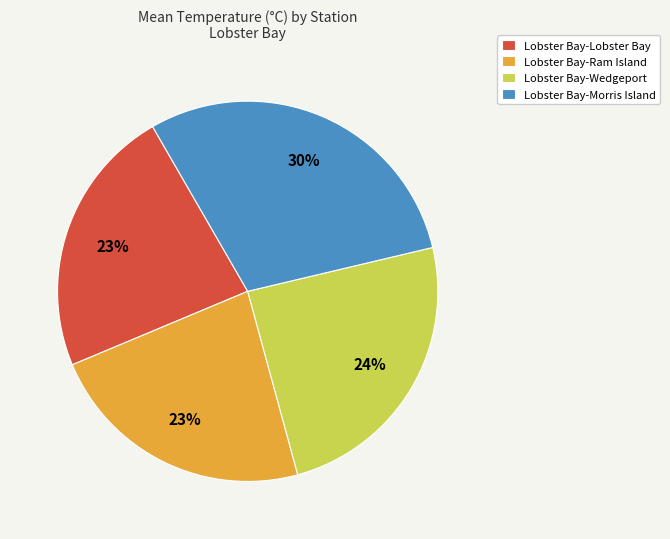

To the nearest percent, what percentage of the pie is Lobster Bay-Wedgeport?

24%